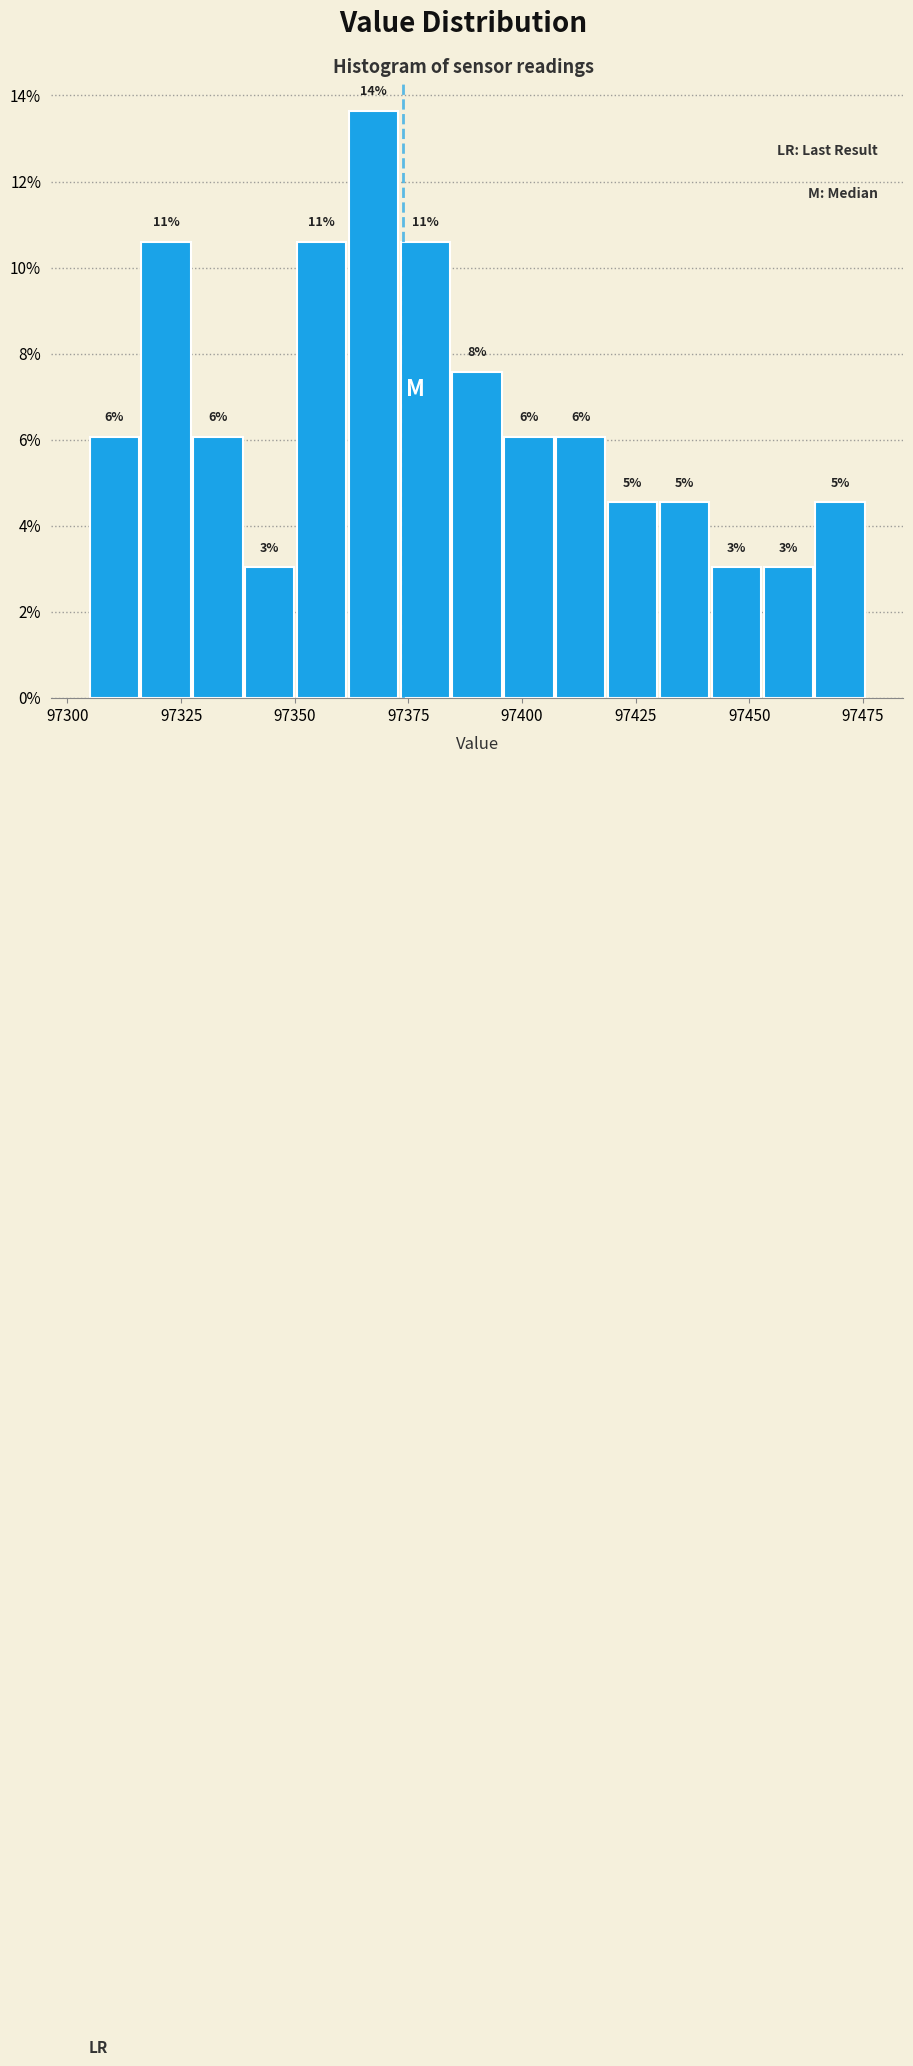

Read against the x-axis, roughly where is the centre of the tallest bar?

97365